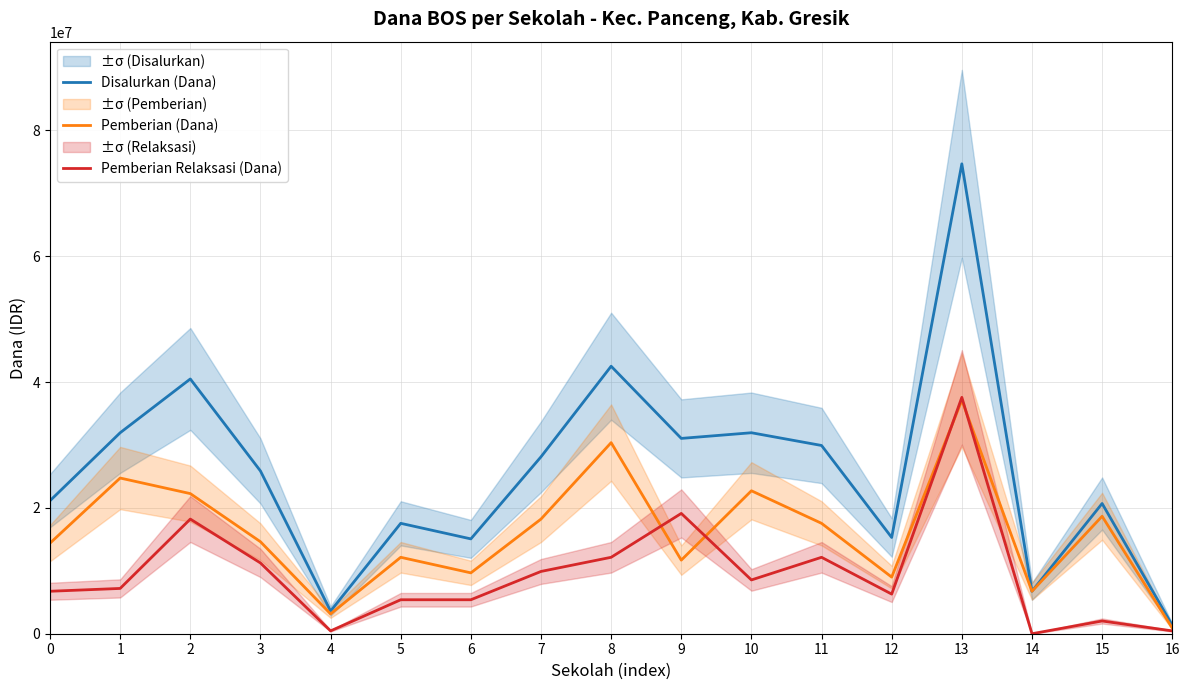

Which category has the lowest value in the Disalurkan (Dana) series?

16